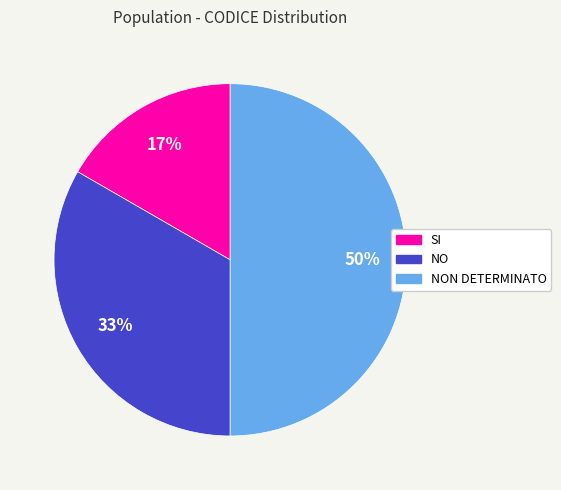

What is the ratio of the value at SI to the value at NO?

0.5